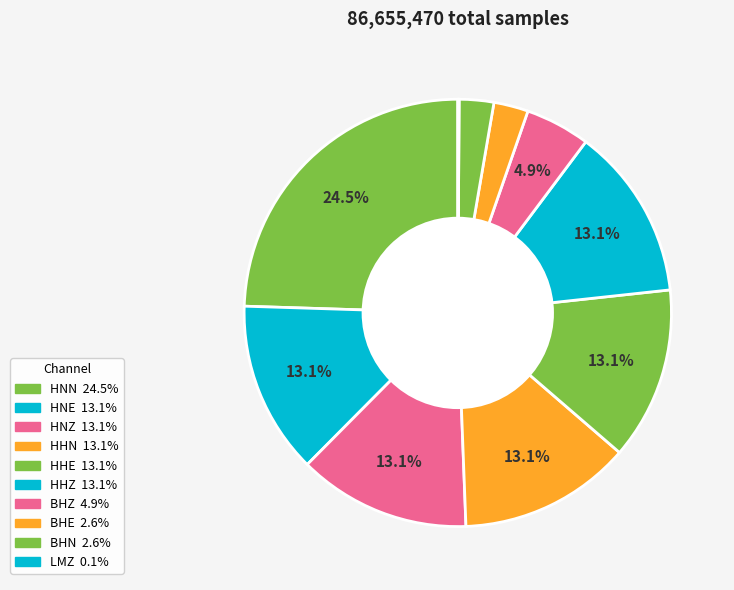

Which slice is the smallest?

LMZ